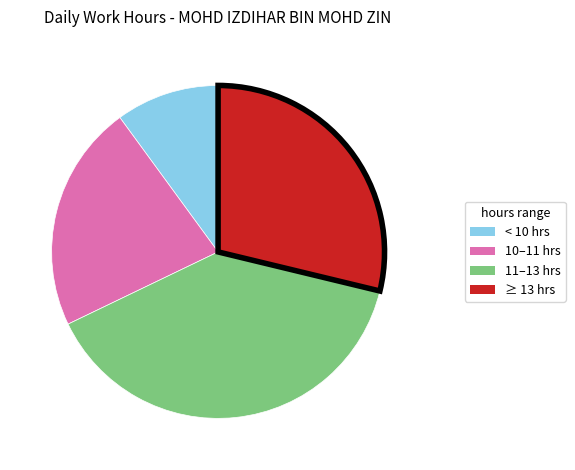

Is there a majority slice in this chart?

No